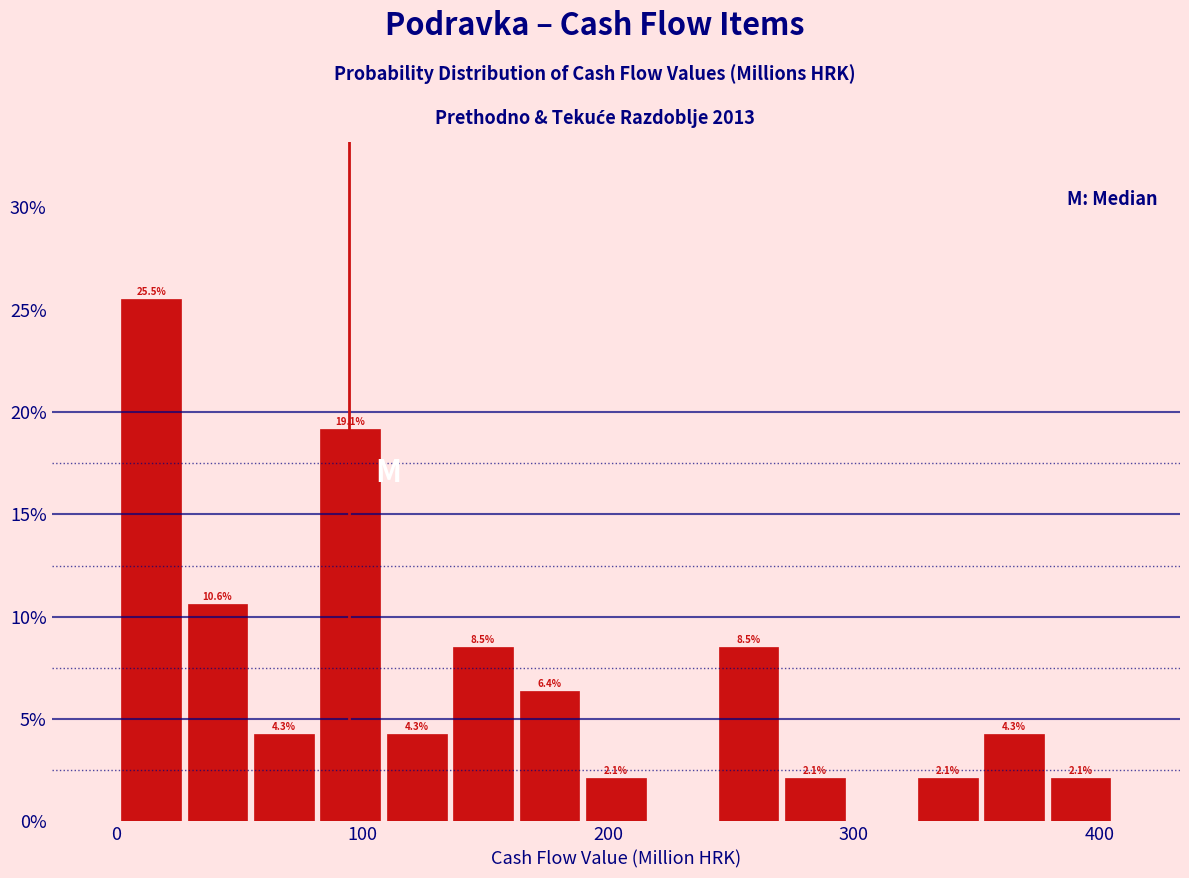

Around what value on the x-axis is the tallest bar? Give the approximate position of its centre, as read against the axis.

10